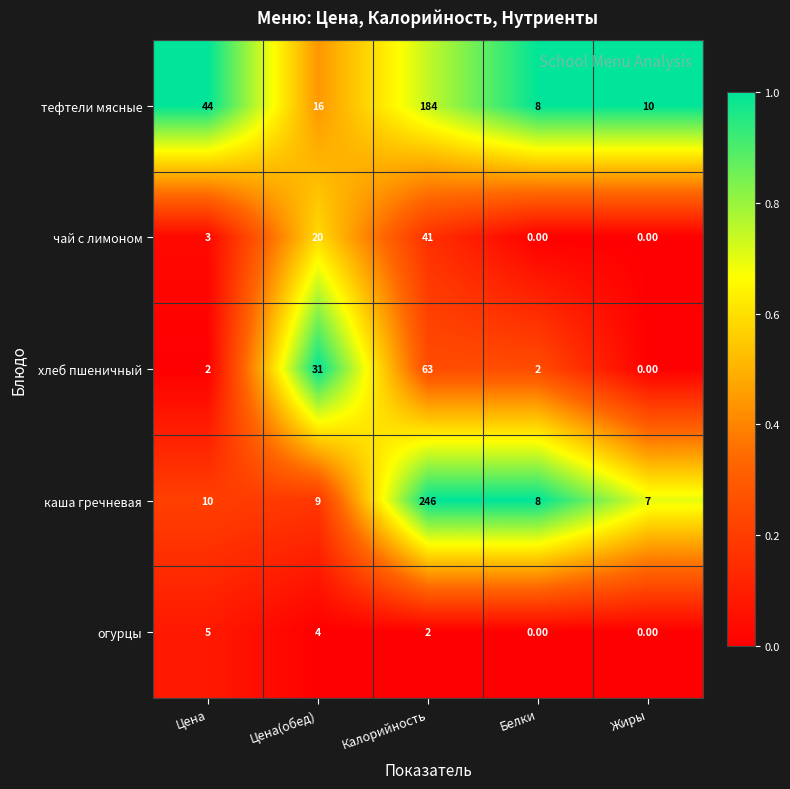

At which label does огурцы first exceed 2?

Цена